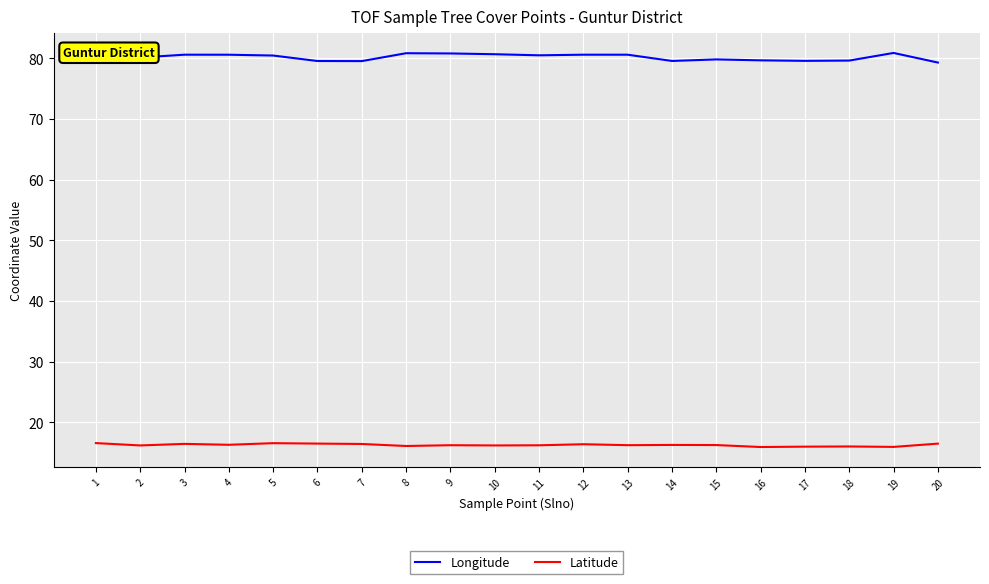

How many series are shown in this chart?

2